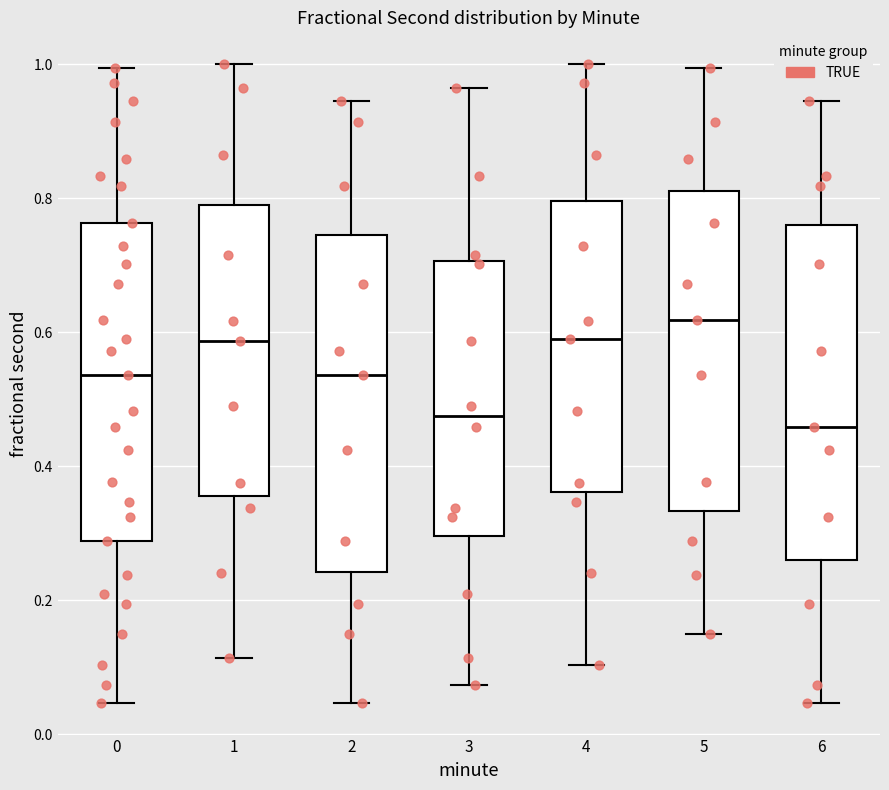

Reading left to right, transcribe this box plot: for each box, give where its median line is, the range the box spans, and where its two whiskers end, as read against the y-axis. The values are not printed on the chart, so give them approximately, as read against the axis.

0: median 0.54, box 0.28 to 0.76, whiskers 0.04 to 1.00
1: median 0.58, box 0.36 to 0.80, whiskers 0.12 to 1.00
2: median 0.54, box 0.24 to 0.74, whiskers 0.04 to 0.94
3: median 0.48, box 0.30 to 0.70, whiskers 0.08 to 0.96
4: median 0.60, box 0.36 to 0.80, whiskers 0.10 to 1.00
5: median 0.62, box 0.34 to 0.82, whiskers 0.14 to 1.00
6: median 0.46, box 0.26 to 0.76, whiskers 0.04 to 0.94